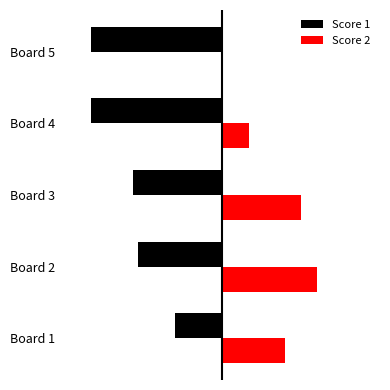

List the labels in order of Score 1 value, smallest first.

Board 4, Board 5, Board 3, Board 2, Board 1